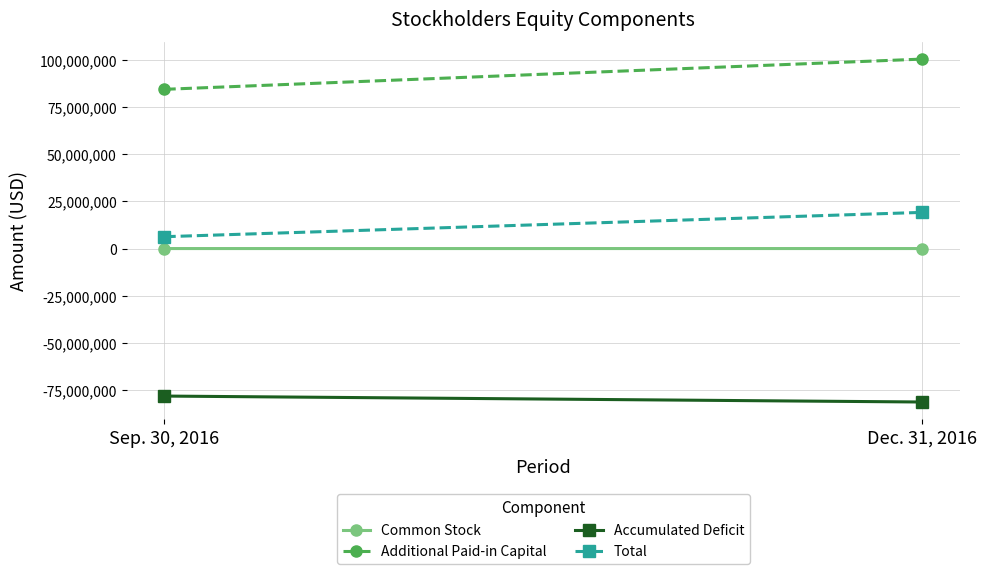

Which has a higher value, Sep. 30, 2016 or Dec. 31, 2016?

Dec. 31, 2016